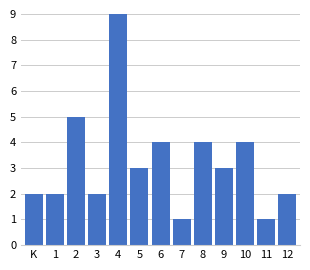

Reading left to right, extract all data points from this chart.

2	2	5	2	9	3	4	1	4	3	4	1	2